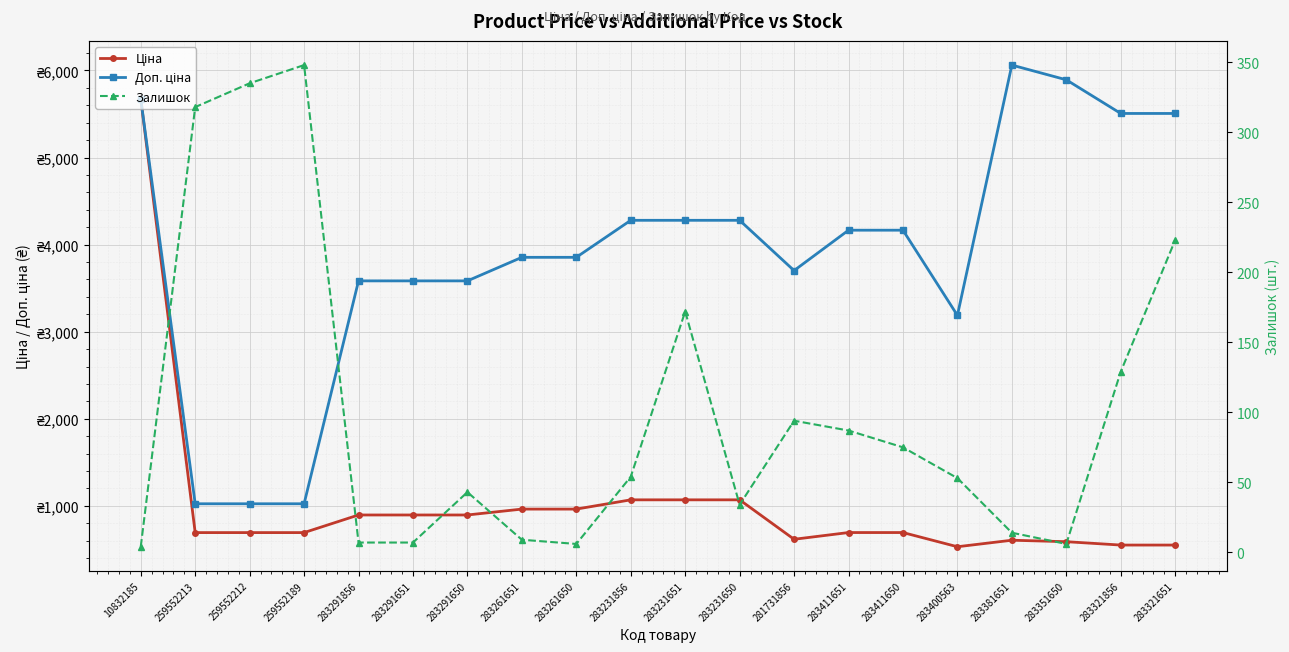

What is the maximum value shown in the chart?

6061.2